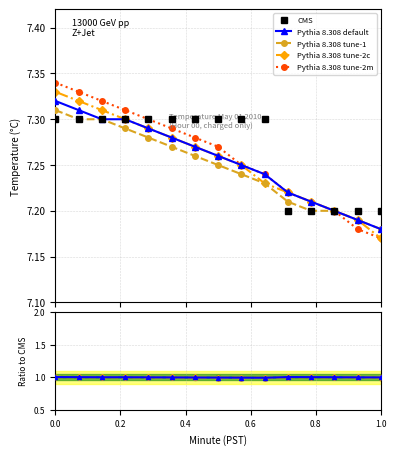

Which series changed the most between 2 and 24?

Pythia 8.308 tune-2m